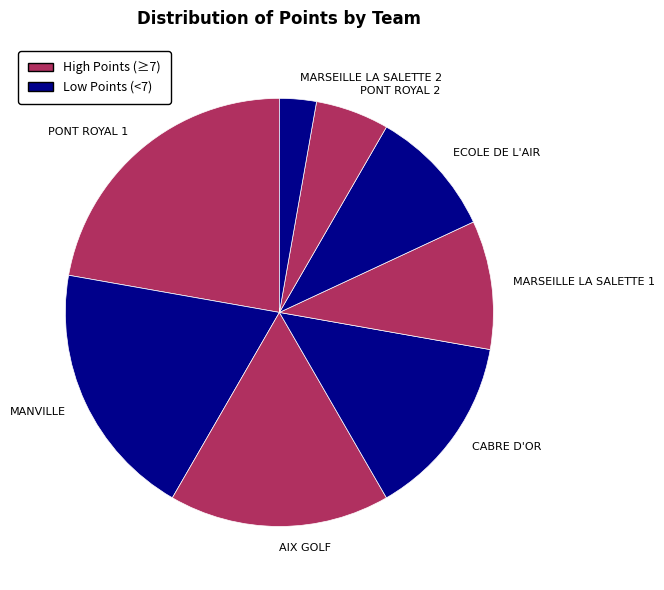

Is there a majority slice in this chart?

No